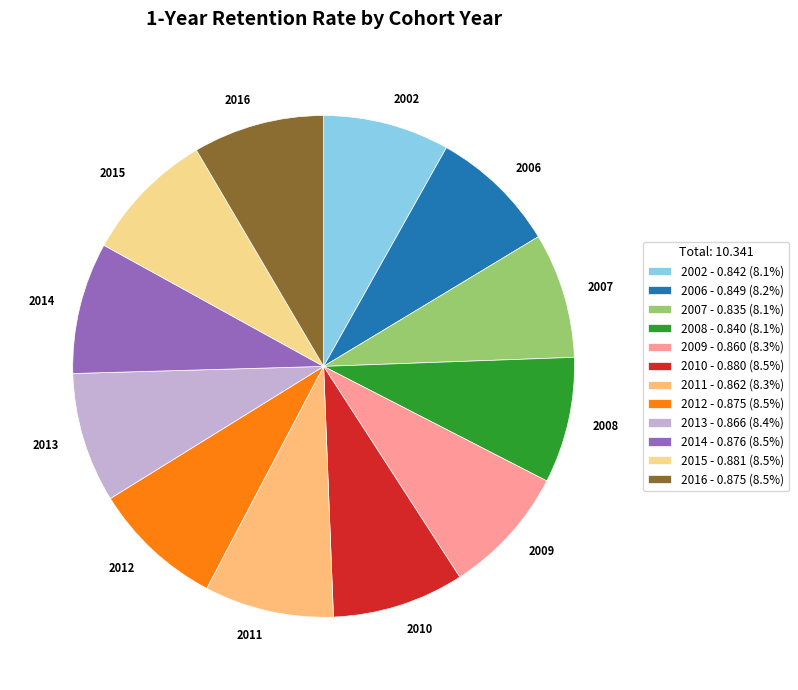

Is the sum of 2008 and 2002 greater than half?

No